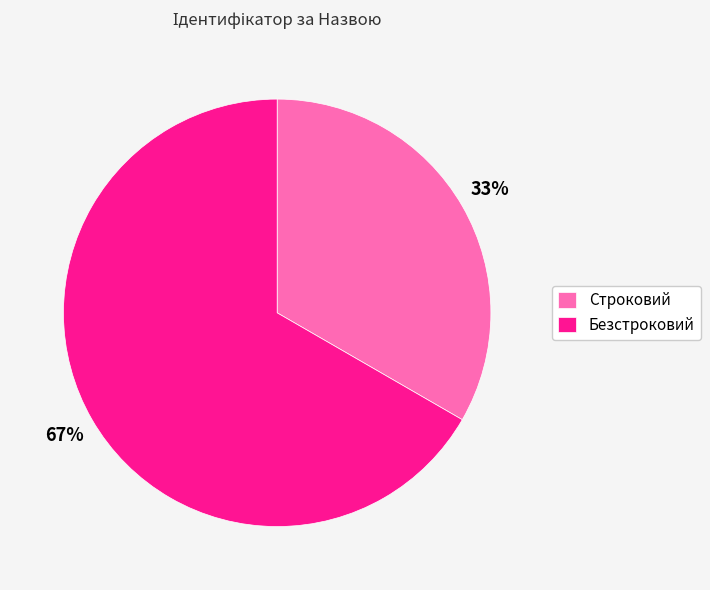

To the nearest percent, what is the combined percentage of Безстроковий and Строковий?

100%